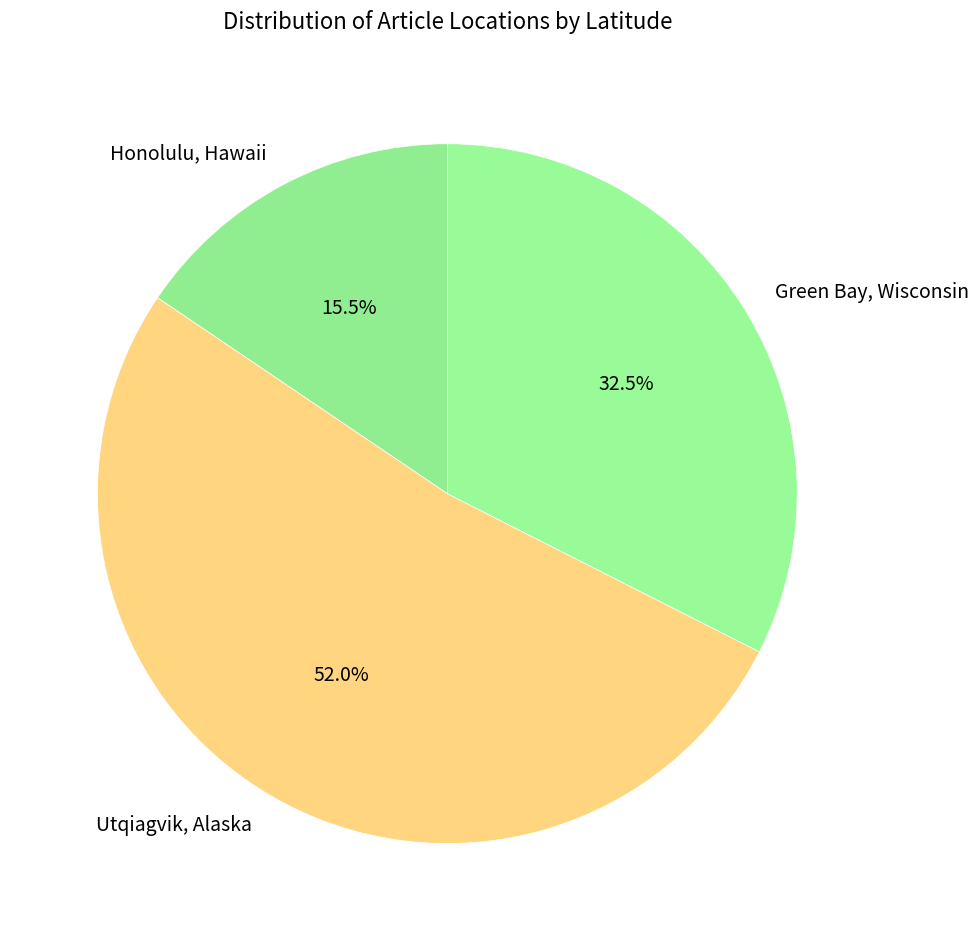

True or false: Utqiagvik, Alaska accounts for 52% of the total.

True